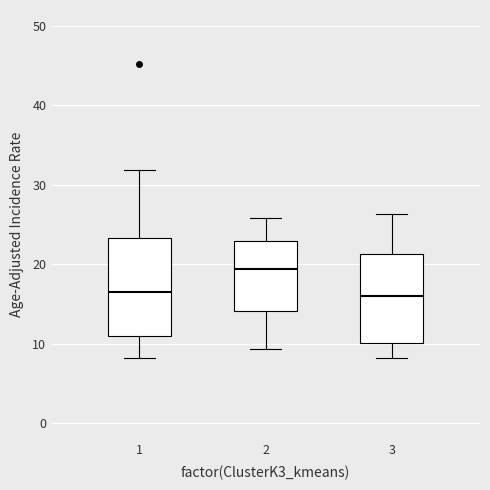

Which box has the highest median line?

2